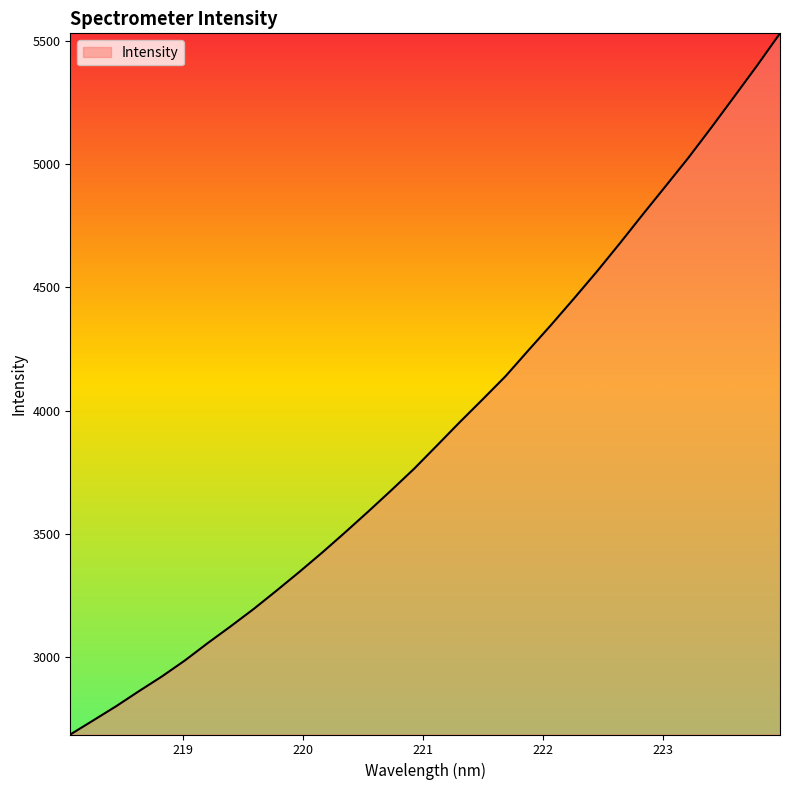

Reading left to right, what are all the values shown in this chart?

2685.7	2742.8	2800.3	2861.7	2921.3	2986.0	3056.7	3124.6	3194.7	3269.2	3345.5	3424.3	3506.0	3589.8	3675.5	3763.0	3857.4	3952.6	4045.1	4138.9	4244.1	4348.0	4455.2	4564.5	4678.5	4795.4	4910.4	5026.0	5148.2	5273.4	5399.4	5530.1